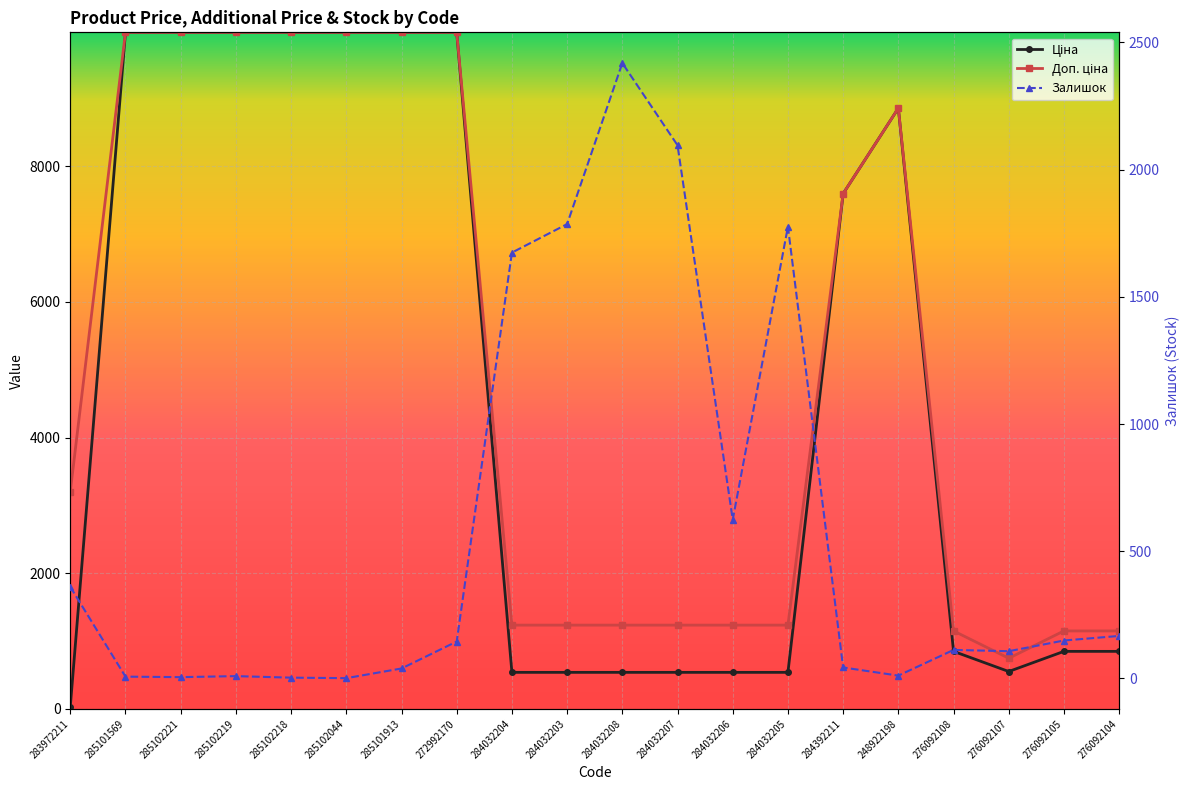

What position from the right is 284032206?

8